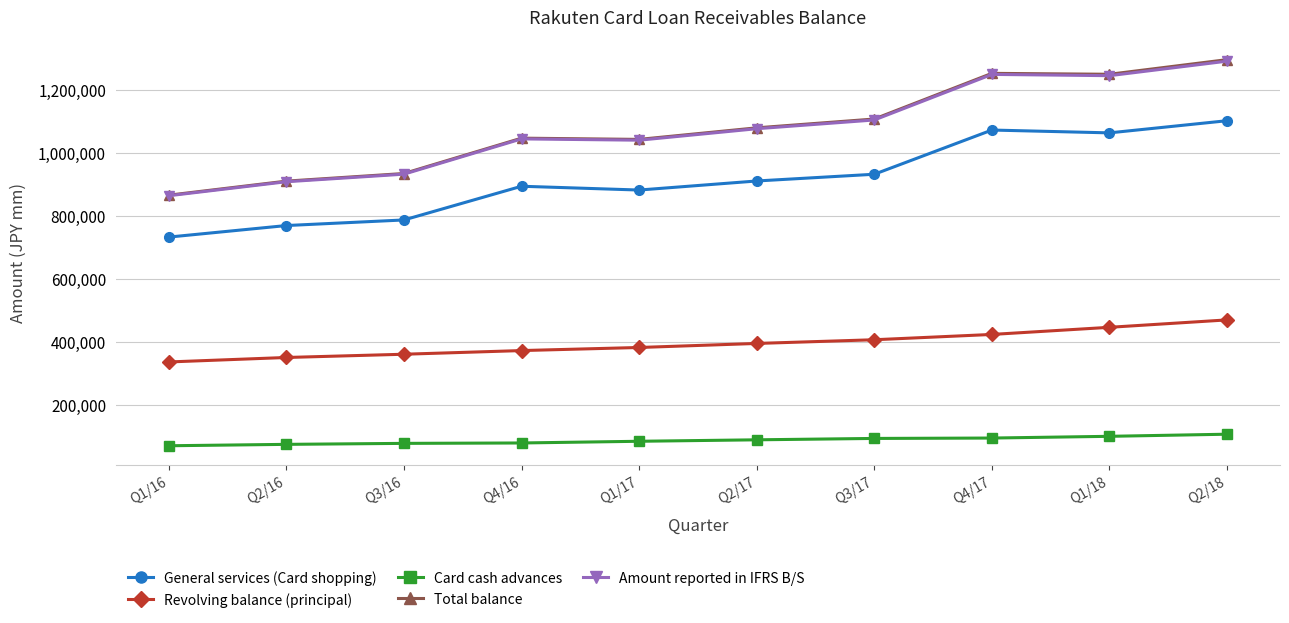

True or false: Amount reported in IFRS B/S and General services (Card shopping) cross at least once.

False